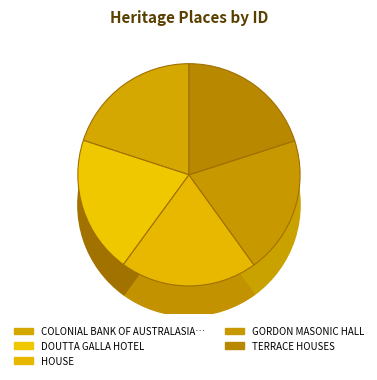

Which category has the biggest portion of the pie?

TERRACE HOUSES